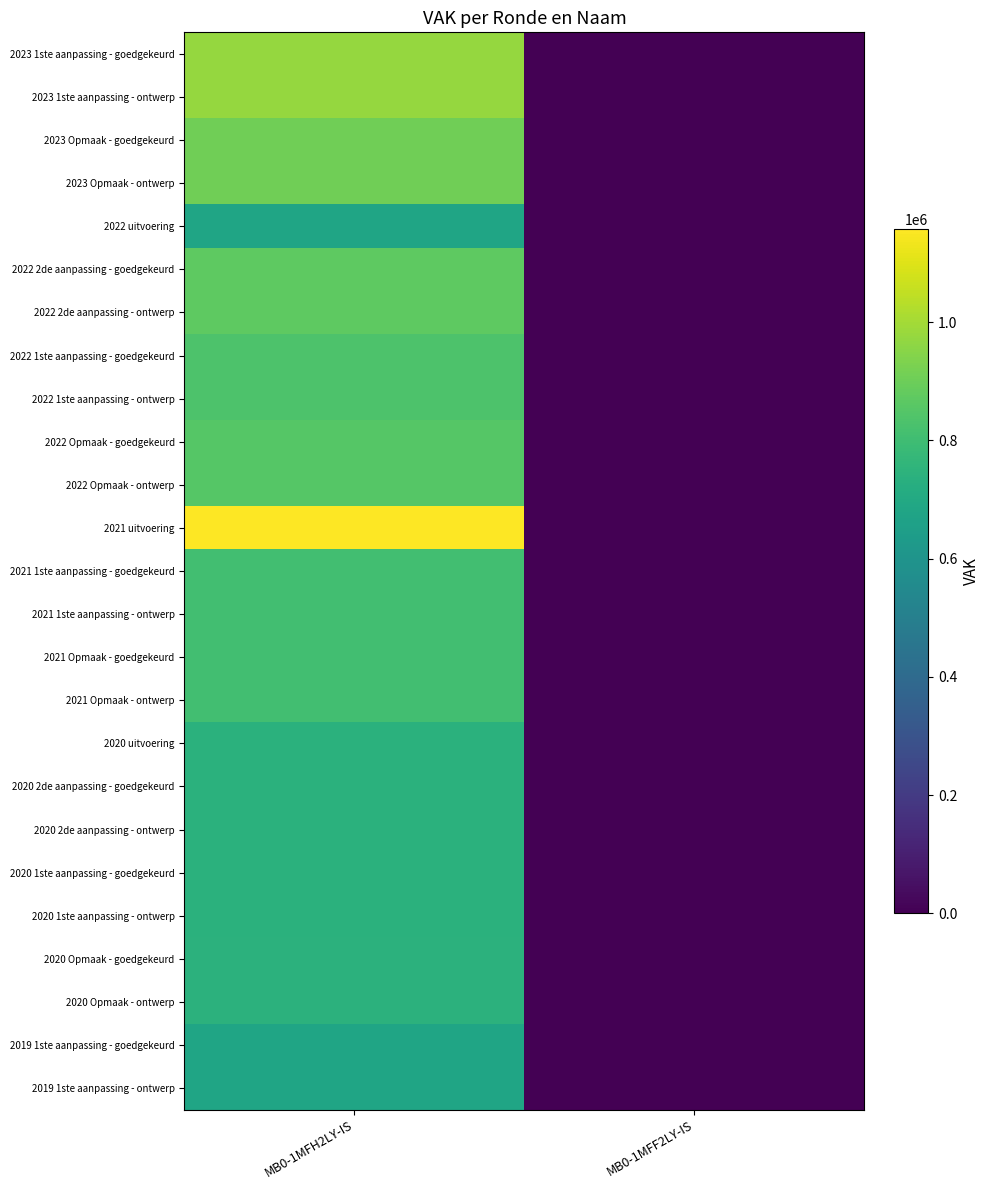

Reading right to left, list all the values displayed in this chart.

2023 1ste aanpassing - goedgekeurd: MB0-1MFF2LY-IS=0	MB0-1MFH2LY-IS=975133
2023 1ste aanpassing - ontwerp: MB0-1MFF2LY-IS=0	MB0-1MFH2LY-IS=975133
2023 Opmaak - goedgekeurd: MB0-1MFF2LY-IS=0	MB0-1MFH2LY-IS=907816
2023 Opmaak - ontwerp: MB0-1MFF2LY-IS=0	MB0-1MFH2LY-IS=907816
2022 uitvoering: MB0-1MFF2LY-IS=0	MB0-1MFH2LY-IS=681701
2022 2de aanpassing - goedgekeurd: MB0-1MFF2LY-IS=0	MB0-1MFH2LY-IS=872634
2022 2de aanpassing - ontwerp: MB0-1MFF2LY-IS=0	MB0-1MFH2LY-IS=872634
2022 1ste aanpassing - goedgekeurd: MB0-1MFF2LY-IS=0	MB0-1MFH2LY-IS=833555
2022 1ste aanpassing - ontwerp: MB0-1MFF2LY-IS=0	MB0-1MFH2LY-IS=833555
2022 Opmaak - goedgekeurd: MB0-1MFF2LY-IS=0	MB0-1MFH2LY-IS=852408
2022 Opmaak - ontwerp: MB0-1MFF2LY-IS=0	MB0-1MFH2LY-IS=852408
2021 uitvoering: MB0-1MFF2LY-IS=0	MB0-1MFH2LY-IS=1158015
2021 1ste aanpassing - goedgekeurd: MB0-1MFF2LY-IS=0	MB0-1MFH2LY-IS=807448
2021 1ste aanpassing - ontwerp: MB0-1MFF2LY-IS=0	MB0-1MFH2LY-IS=807448
2021 Opmaak - goedgekeurd: MB0-1MFF2LY-IS=0	MB0-1MFH2LY-IS=808409
2021 Opmaak - ontwerp: MB0-1MFF2LY-IS=0	MB0-1MFH2LY-IS=808409
2020 uitvoering: MB0-1MFF2LY-IS=0	MB0-1MFH2LY-IS=739106
2020 2de aanpassing - goedgekeurd: MB0-1MFF2LY-IS=0	MB0-1MFH2LY-IS=737764
2020 2de aanpassing - ontwerp: MB0-1MFF2LY-IS=0	MB0-1MFH2LY-IS=737764
2020 1ste aanpassing - goedgekeurd: MB0-1MFF2LY-IS=0	MB0-1MFH2LY-IS=737764
2020 1ste aanpassing - ontwerp: MB0-1MFF2LY-IS=0	MB0-1MFH2LY-IS=737764
2020 Opmaak - goedgekeurd: MB0-1MFF2LY-IS=0	MB0-1MFH2LY-IS=742572
2020 Opmaak - ontwerp: MB0-1MFF2LY-IS=0	MB0-1MFH2LY-IS=742572
2019 1ste aanpassing - goedgekeurd: MB0-1MFF2LY-IS=0	MB0-1MFH2LY-IS=681523
2019 1ste aanpassing - ontwerp: MB0-1MFF2LY-IS=0	MB0-1MFH2LY-IS=681523